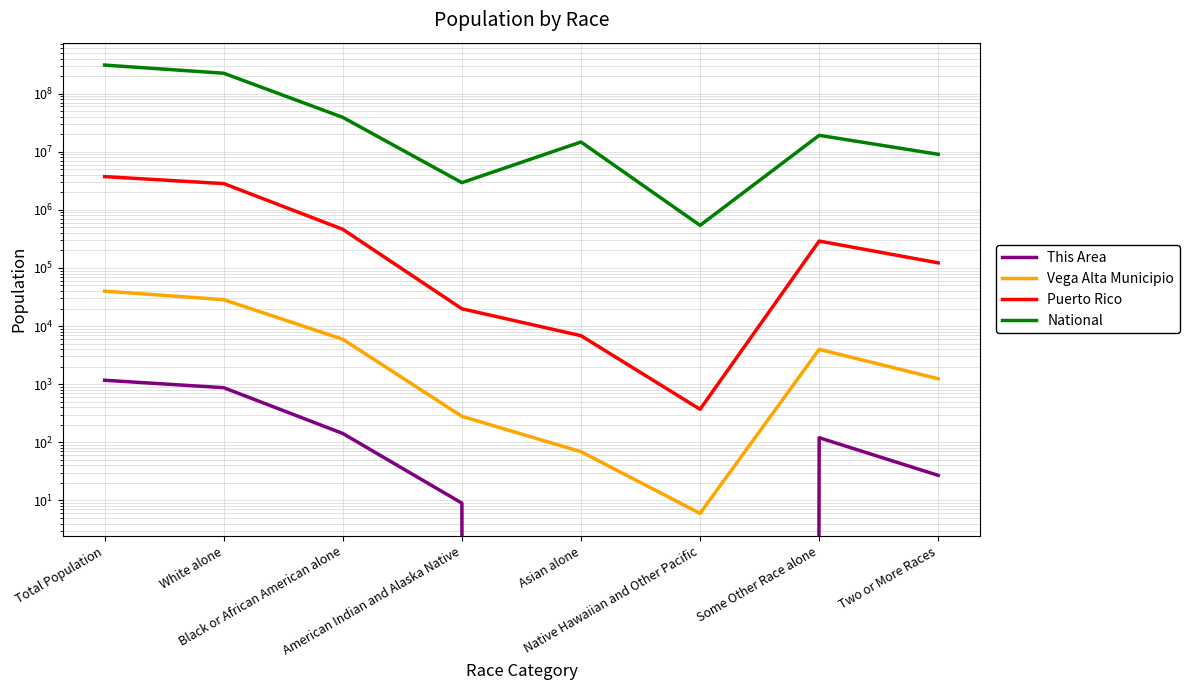

What is the label of the 1st point from the left?

Total Population